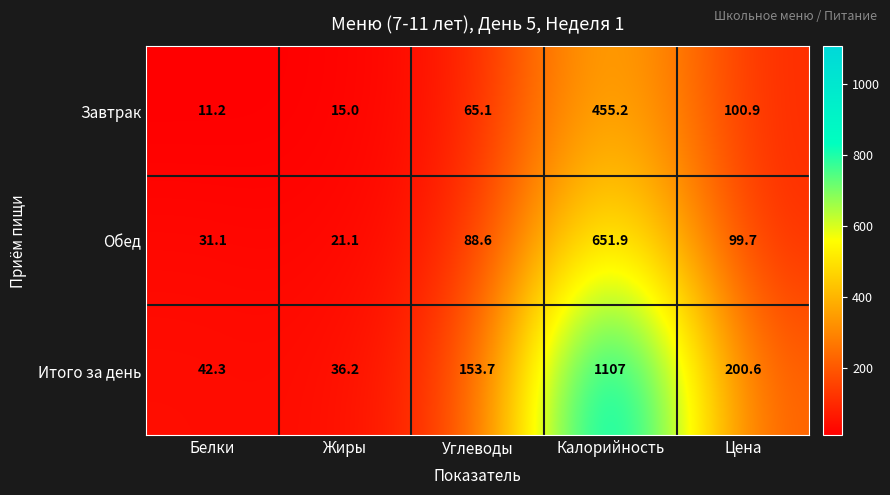

What is the minimum value shown in the chart?

11.2